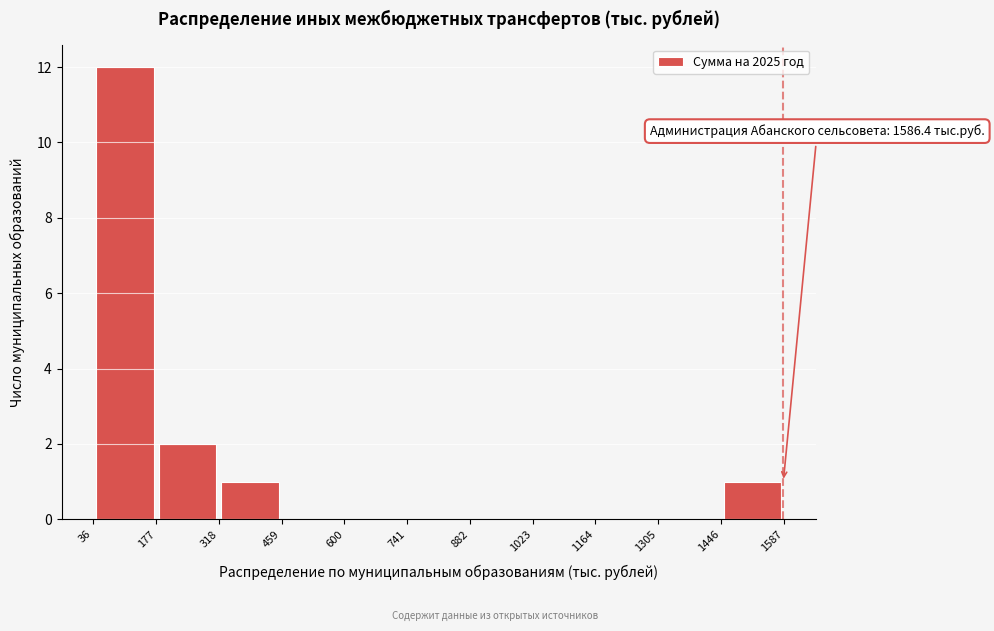

Which range on the x-axis has the tallest bar?

36 to 177